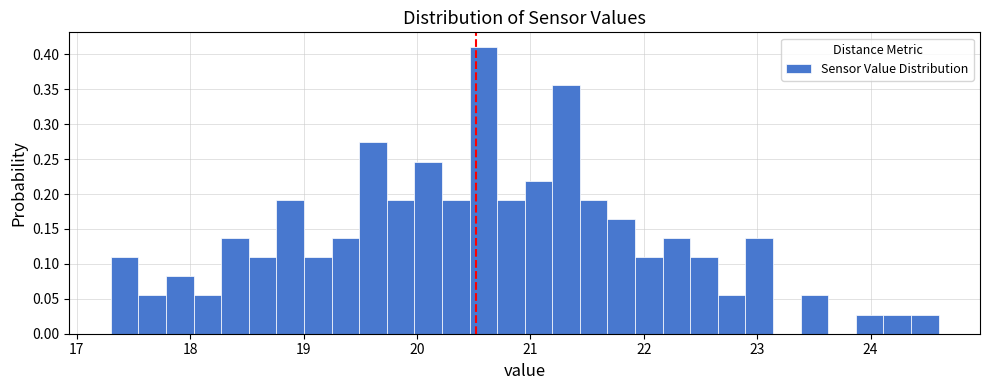

Read against the x-axis, roughly where is the centre of the tallest bar?

20.6